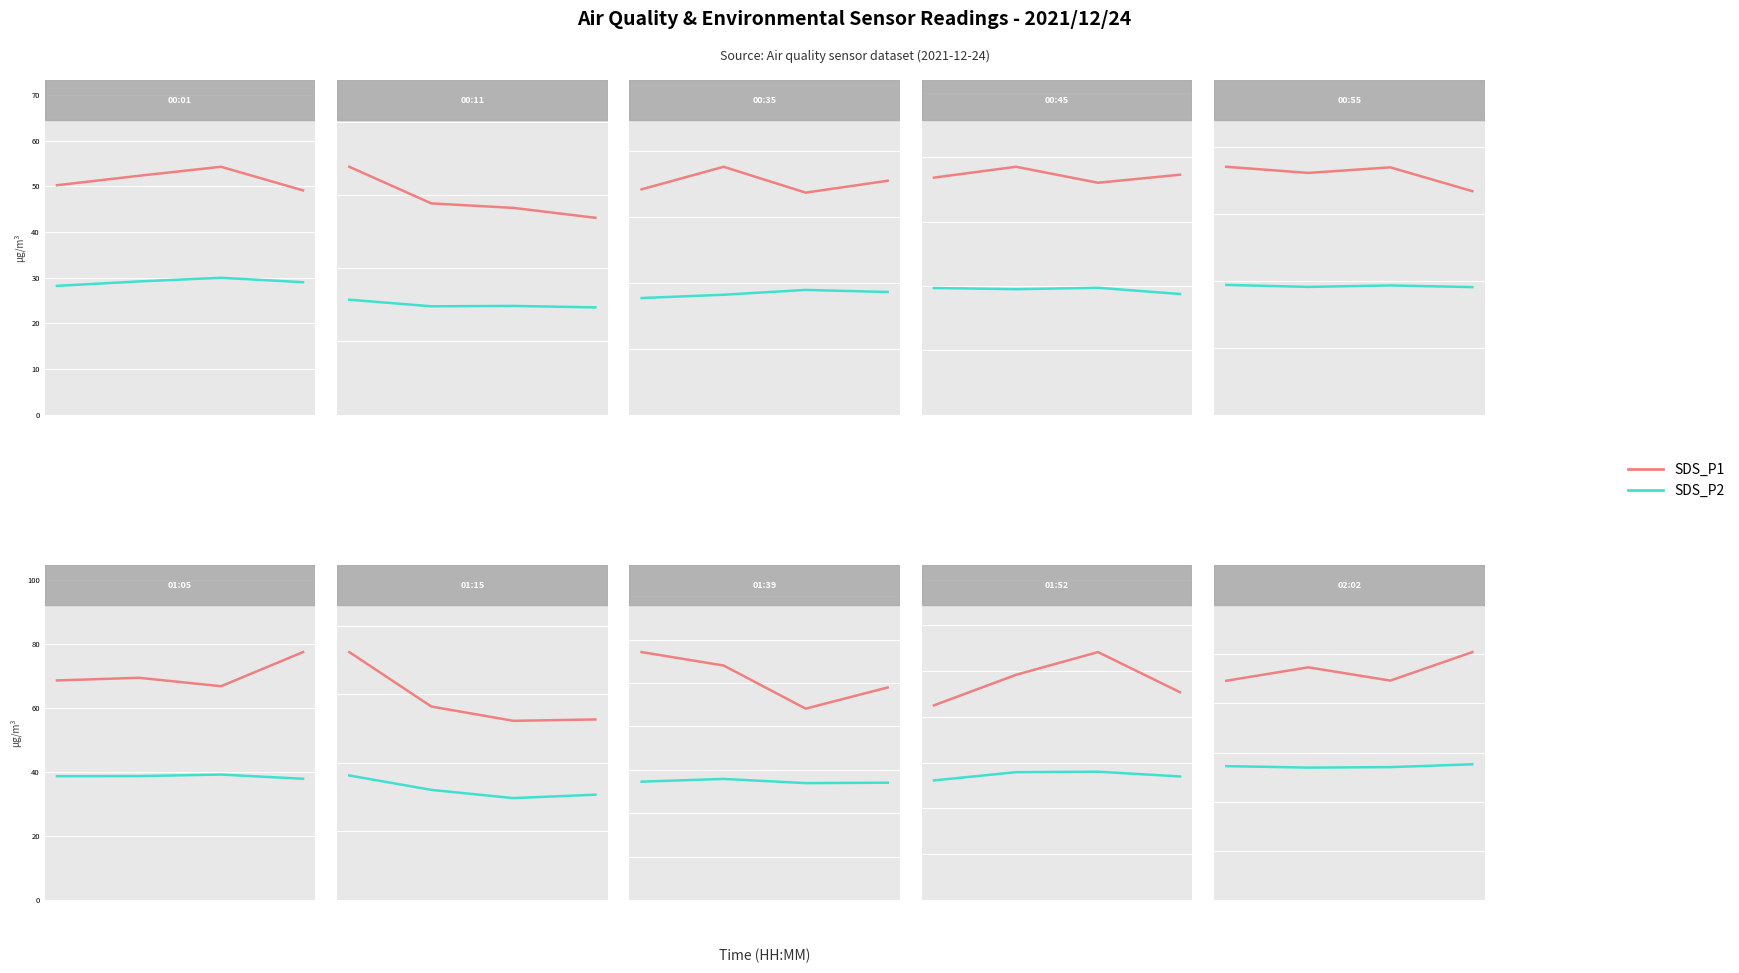

True or false: SDS_P2 has more than 1 points higher than both neighbors.

False